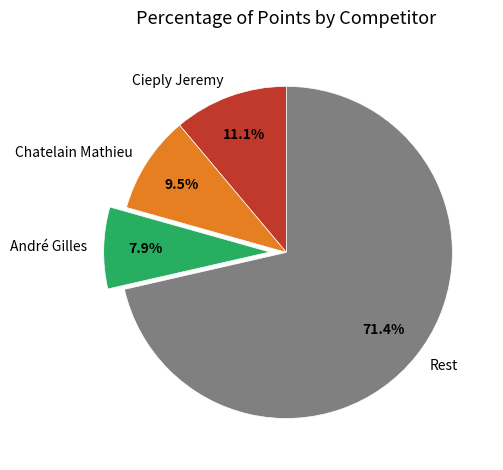

Which slice is the largest?

Rest